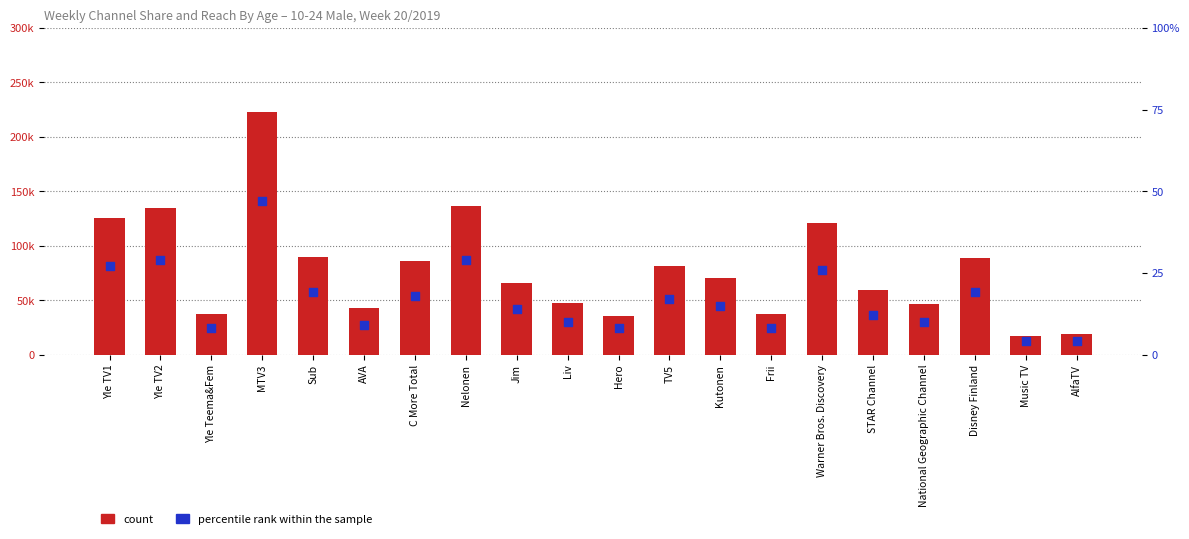

Which series has the widest spread of Y values?

count